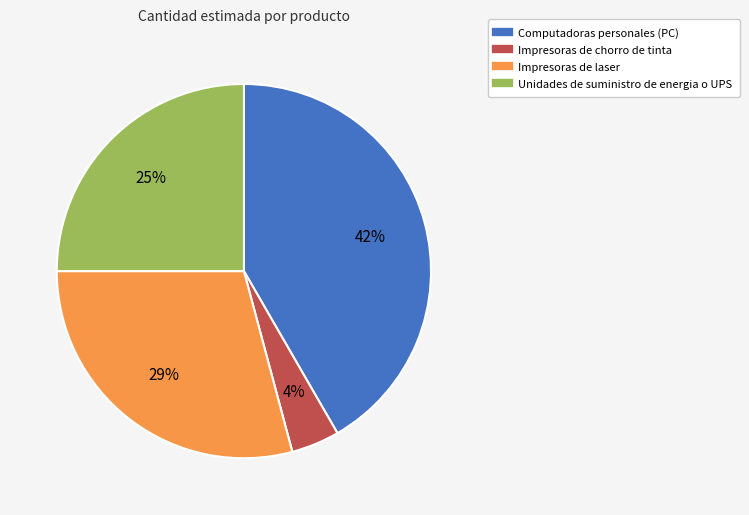

Combined, do Impresoras de laser and Computadoras personales (PC) account for over 50%?

Yes